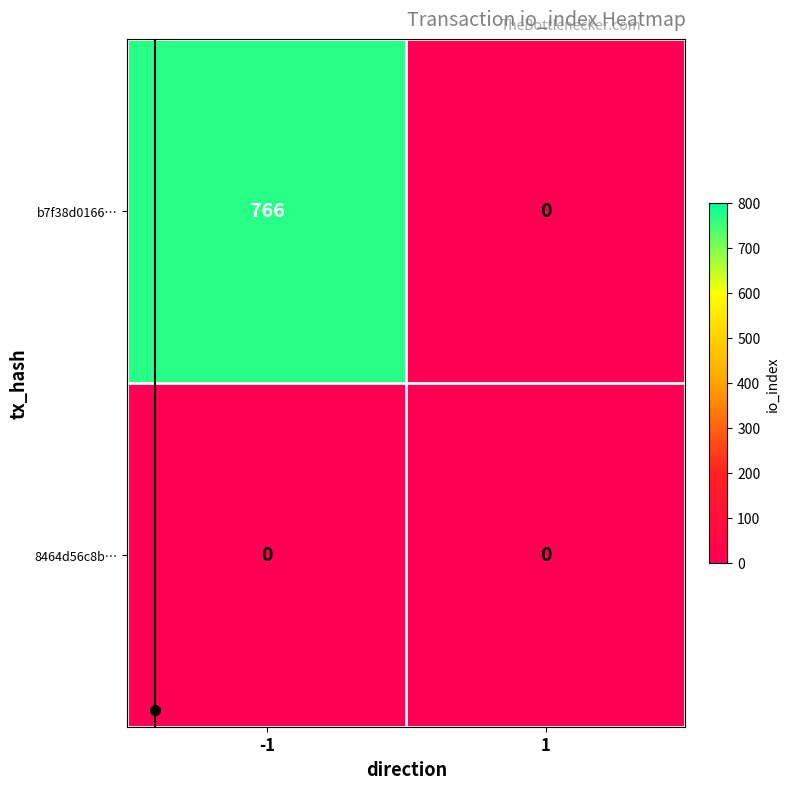

What is the average value of the b7f38d0166… series?

383